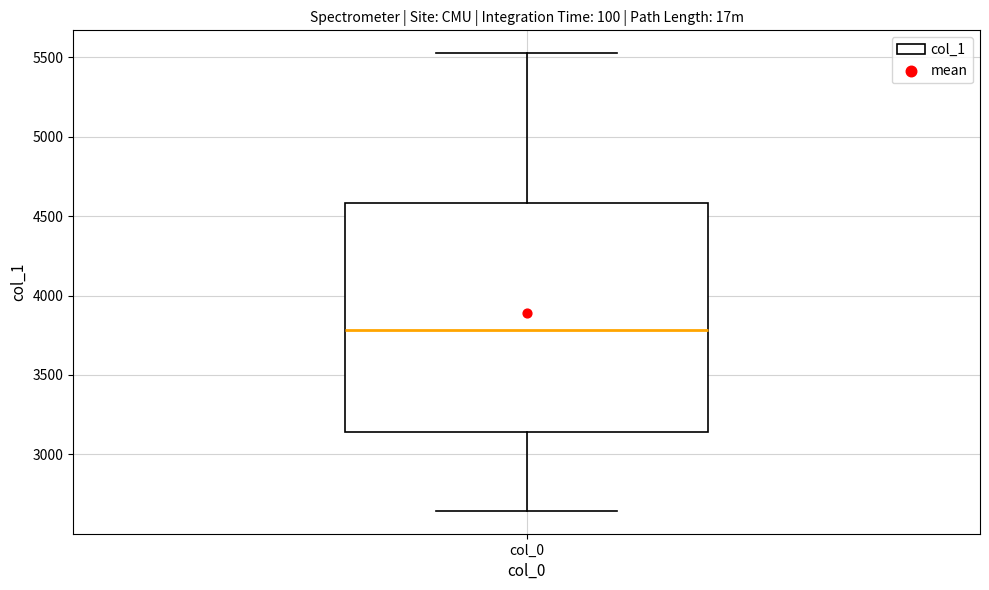

Read this box plot against the y-axis: the position of the median line, the range covered by the box, and the ends of both whiskers. The values are not printed on the chart, so give them approximately, as read against the axis.

median 3800, box 3150 to 4600, whiskers 2650 to 5550